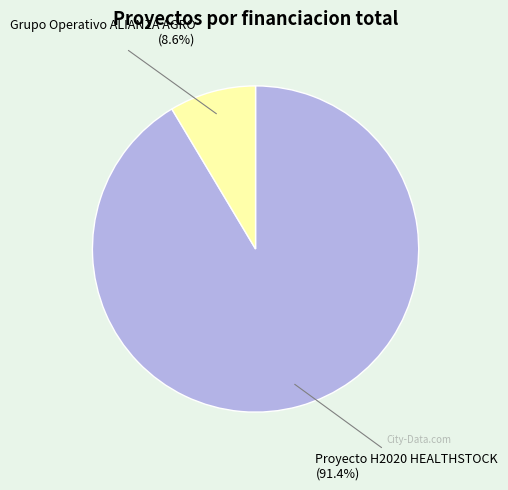

Is Proyecto H2020 HEALTHSTOCK the majority of the pie?

Yes